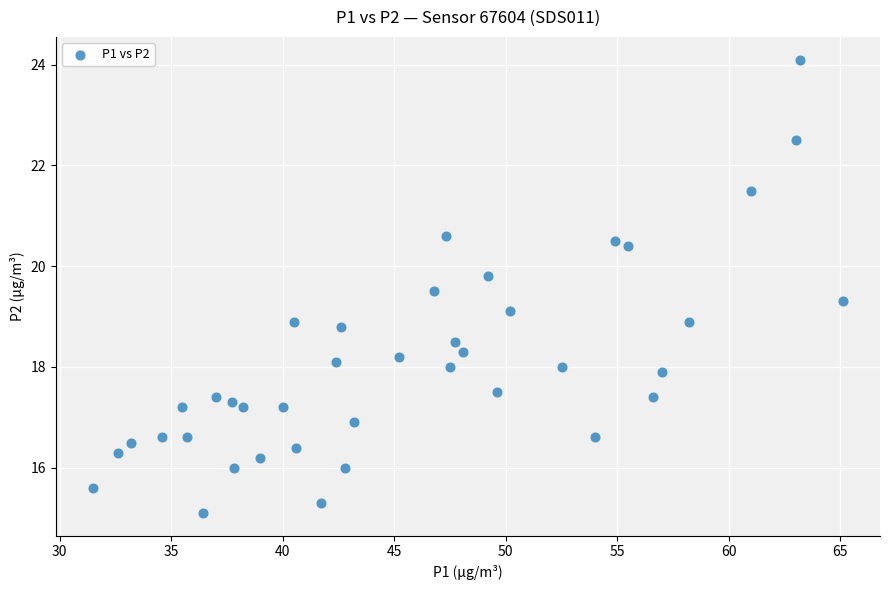

What is the range of X values (max minus min)?

33.6